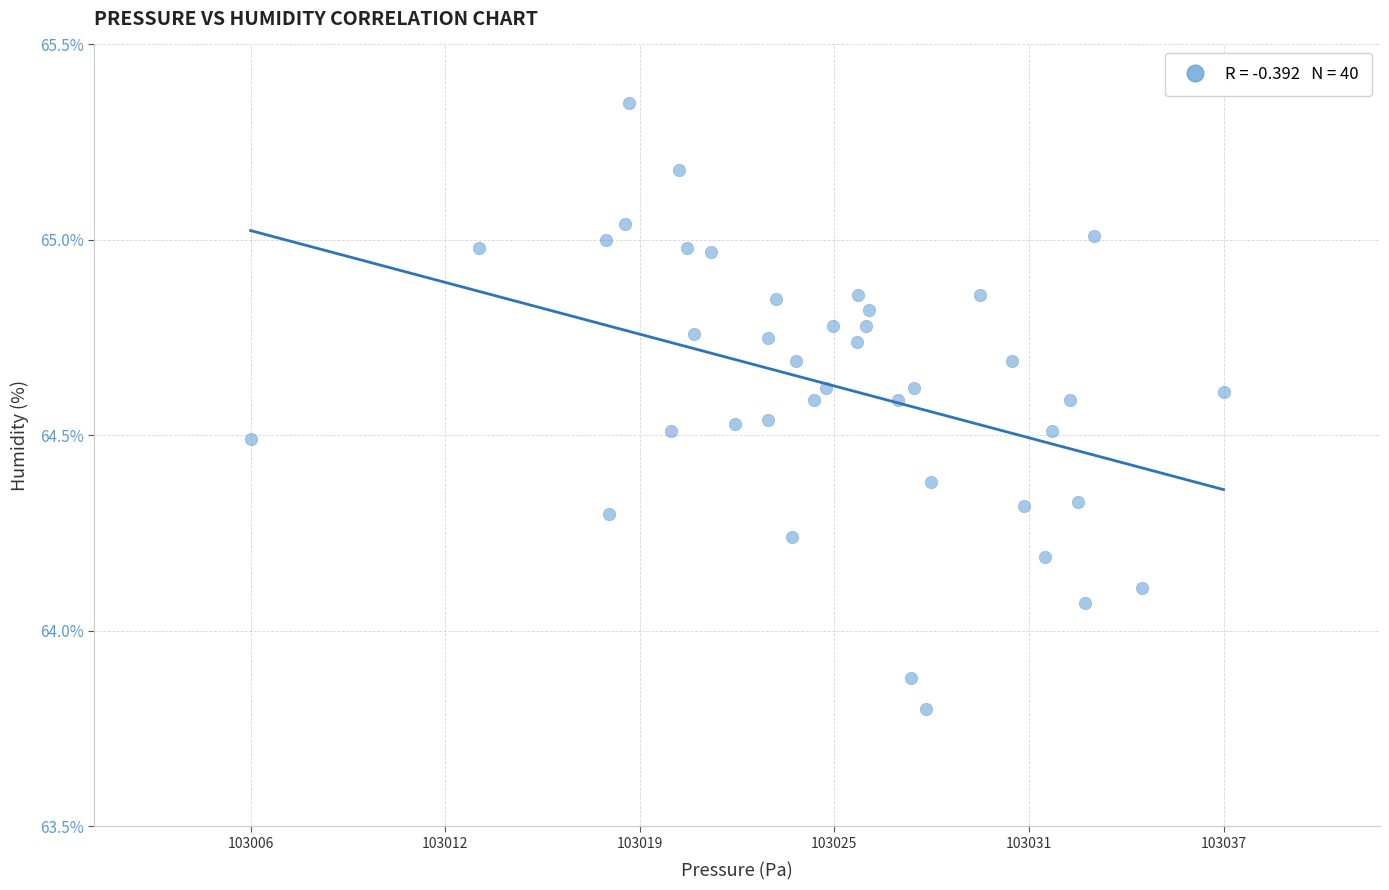

What is the range of X values (max minus min)?

31.1